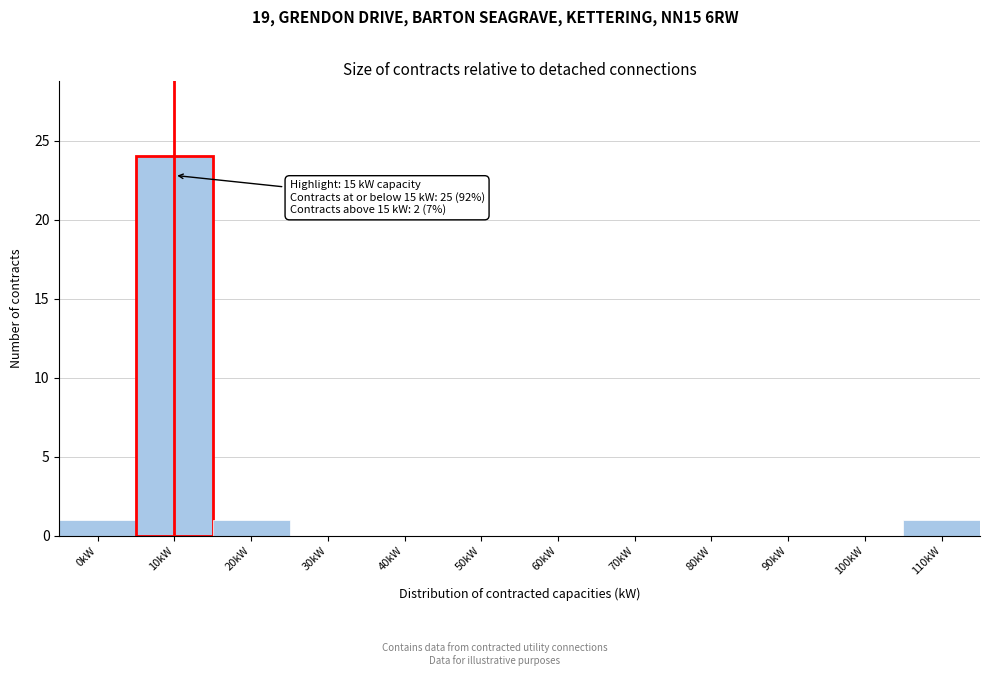

Reading right to left, what are all the values shown in this chart?

110kW=1	100kW=0	90kW=0	80kW=0	70kW=0	60kW=0	50kW=0	40kW=0	30kW=0	20kW=1	10kW=24	0kW=1